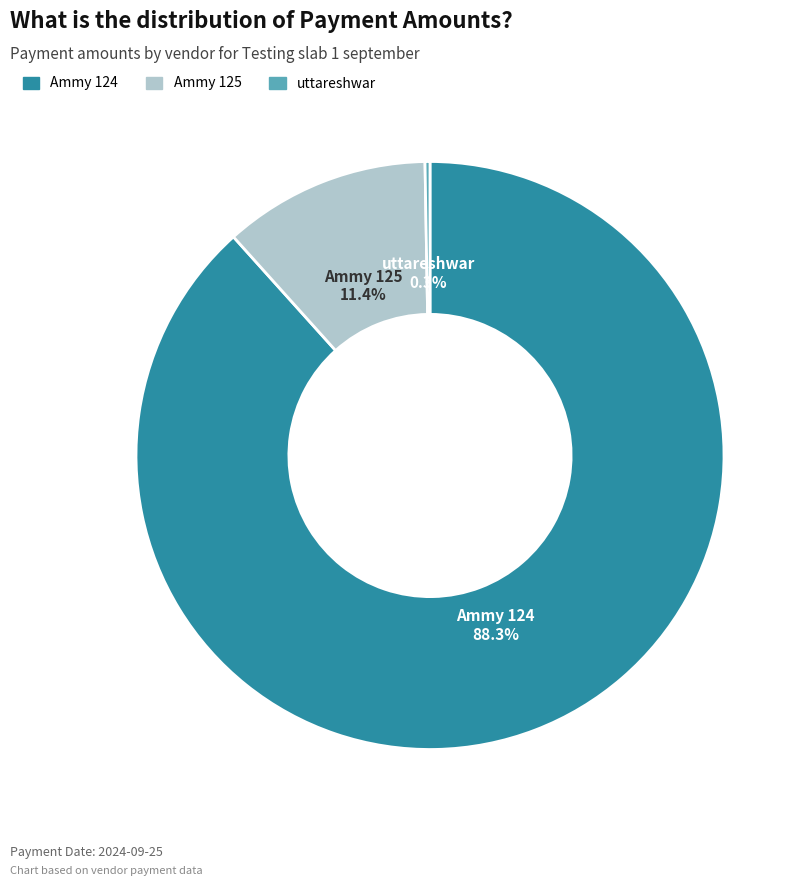

Is the sum of Ammy 125 and Ammy 124 greater than half?

Yes